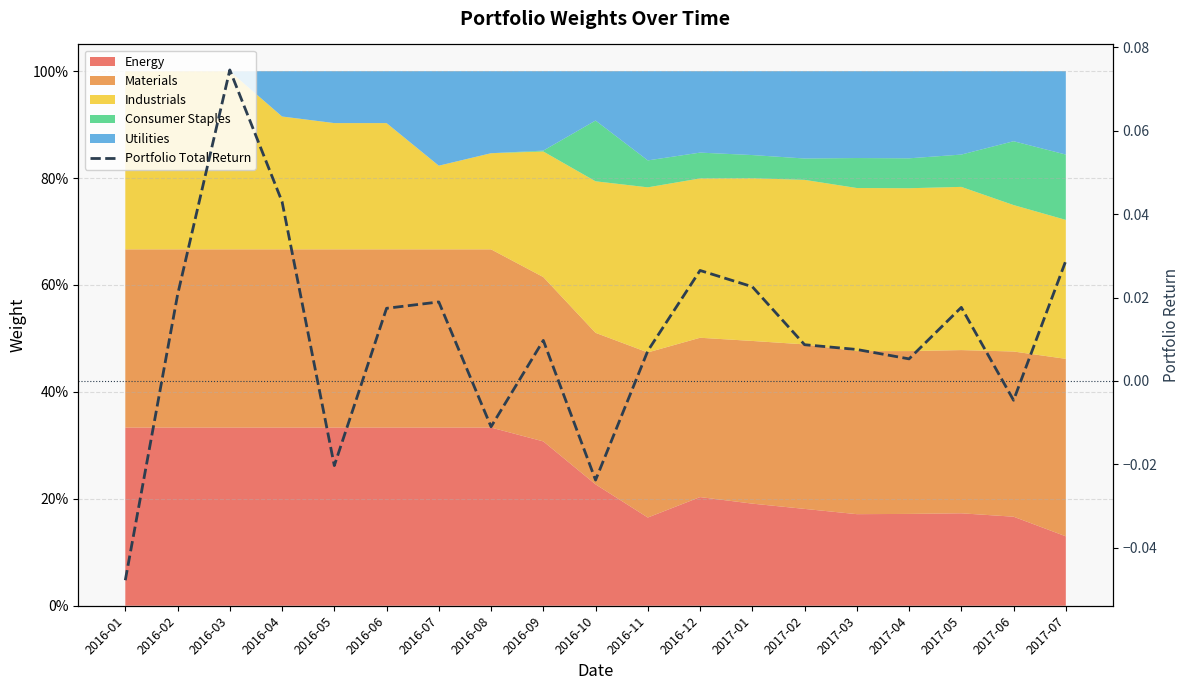

The value at 2017-06 is -0.0. True or false?

True